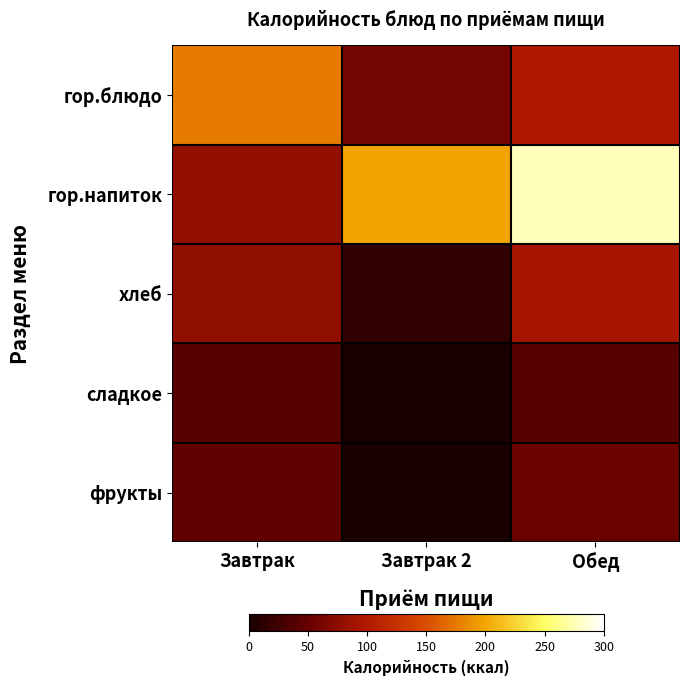

Reading right to left, extract all data points from this chart.

гор.блюдо: Обед=98.2	Завтрак 2=59.3	Завтрак=176.4
гор.напиток: Обед=277.5	Завтрак 2=199.8	Завтрак=80.0
хлеб: Обед=92.3	Завтрак 2=16.6	Завтрак=78.2
сладкое: Обед=39.9	Завтрак 2=0.0	Завтрак=39.9
фрукты: Обед=54.1	Завтрак 2=0.0	Завтрак=47.0